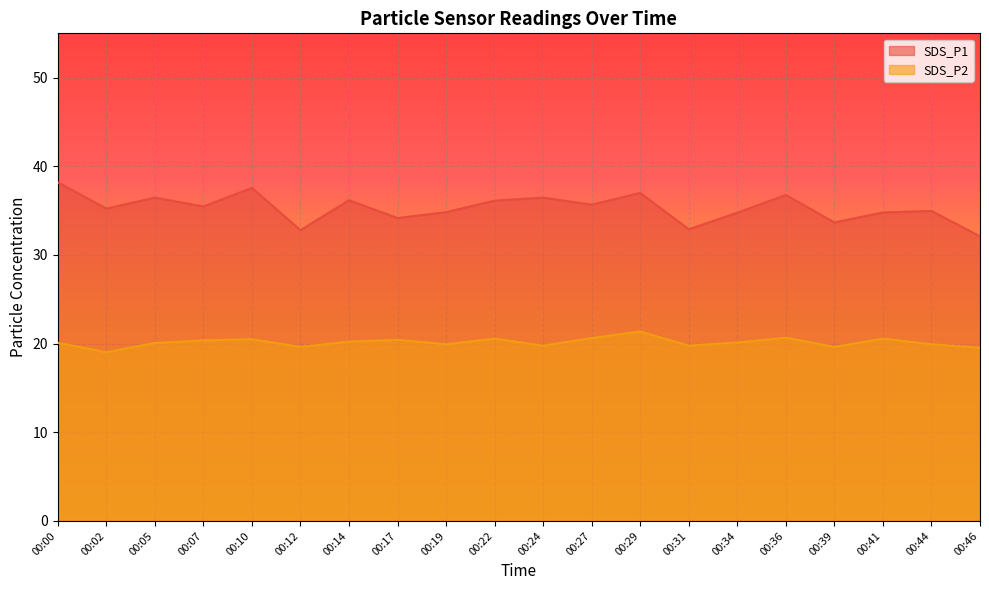

In SDS_P2, how many points are higher than both neighbors (excluding endpoints)?

6